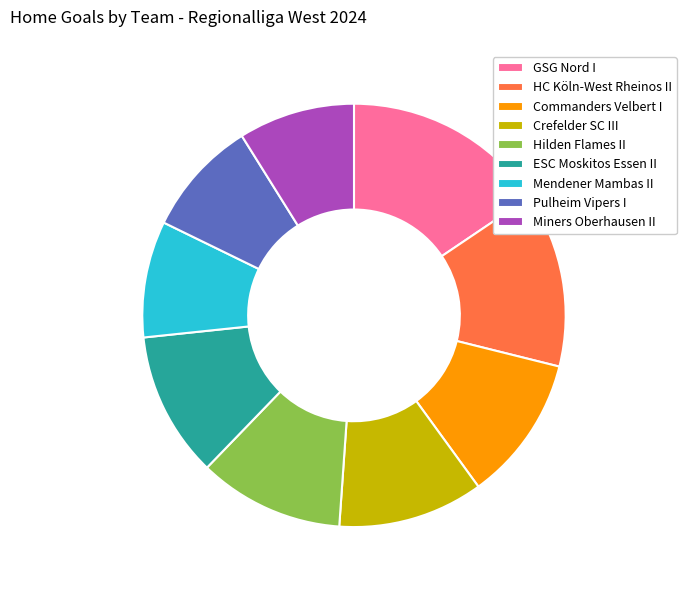

How many segments does this pie chart have?

9